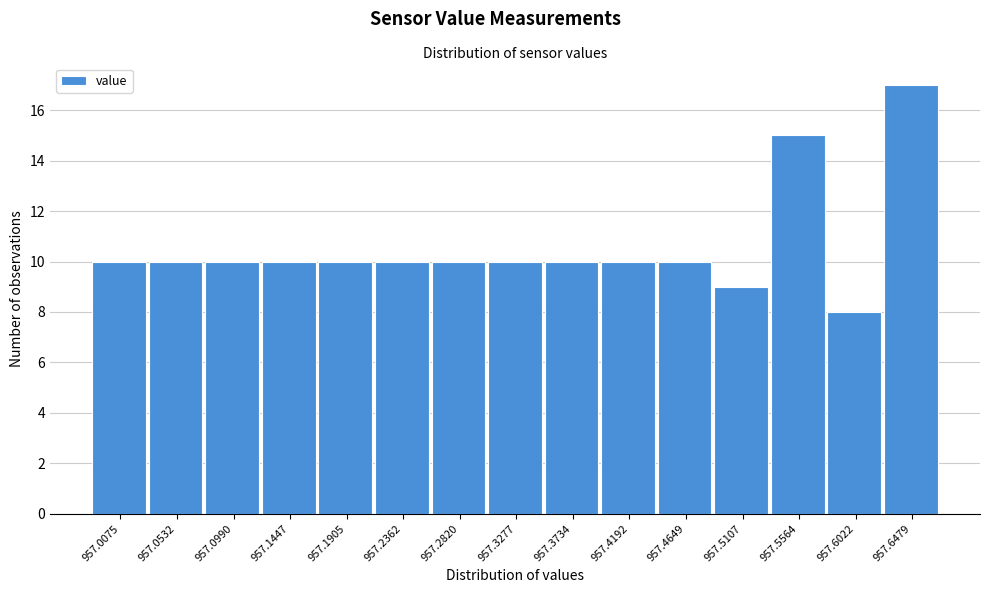

What is the height of the bar covering 957.580 to 957.625 on the x-axis? Neither the bar edges nor the heights are printed on the chart, so give them approximately, as read against the axes.

8